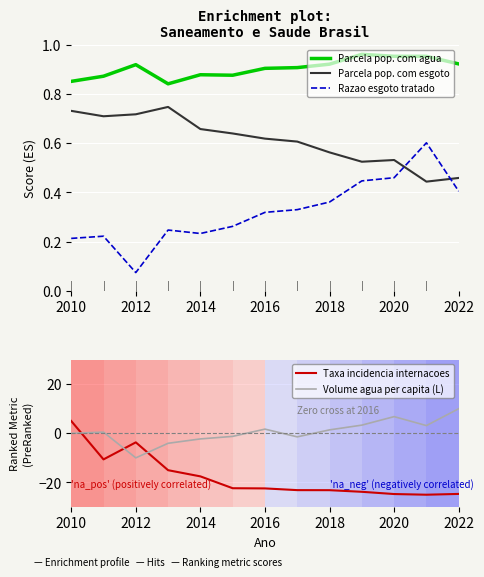

Is it true that Parcela pop. com agua equals 0.5 at 2014?

False